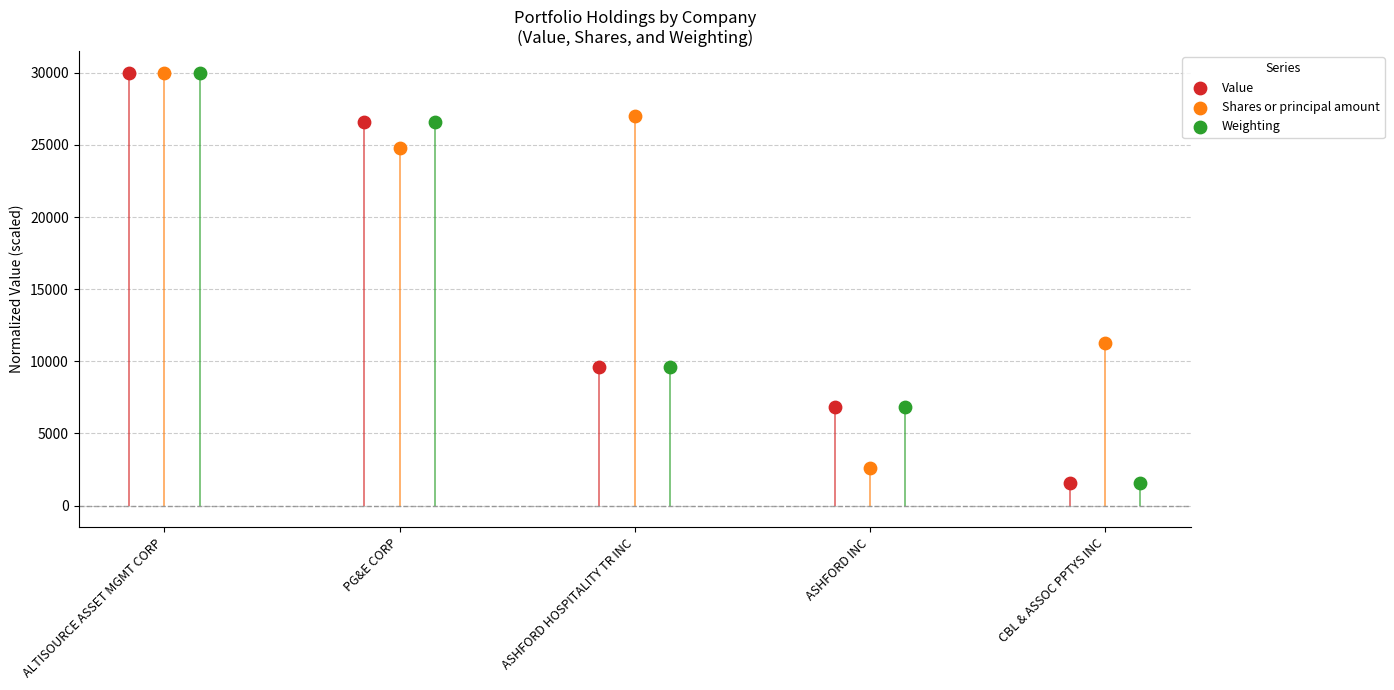

What is the total value across all series at ASHFORD HOSPITALITY TR INC?

46215.9